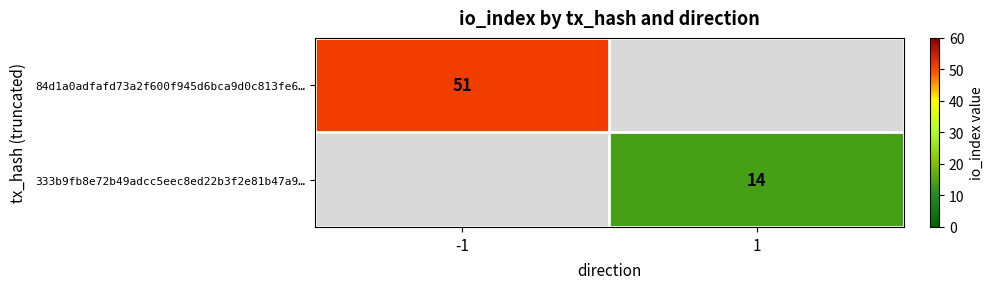

True or false: 333b9fb8e72b49adcc5eec8ed22b3f2e81b47a9… has a value of 14 at 1.

True